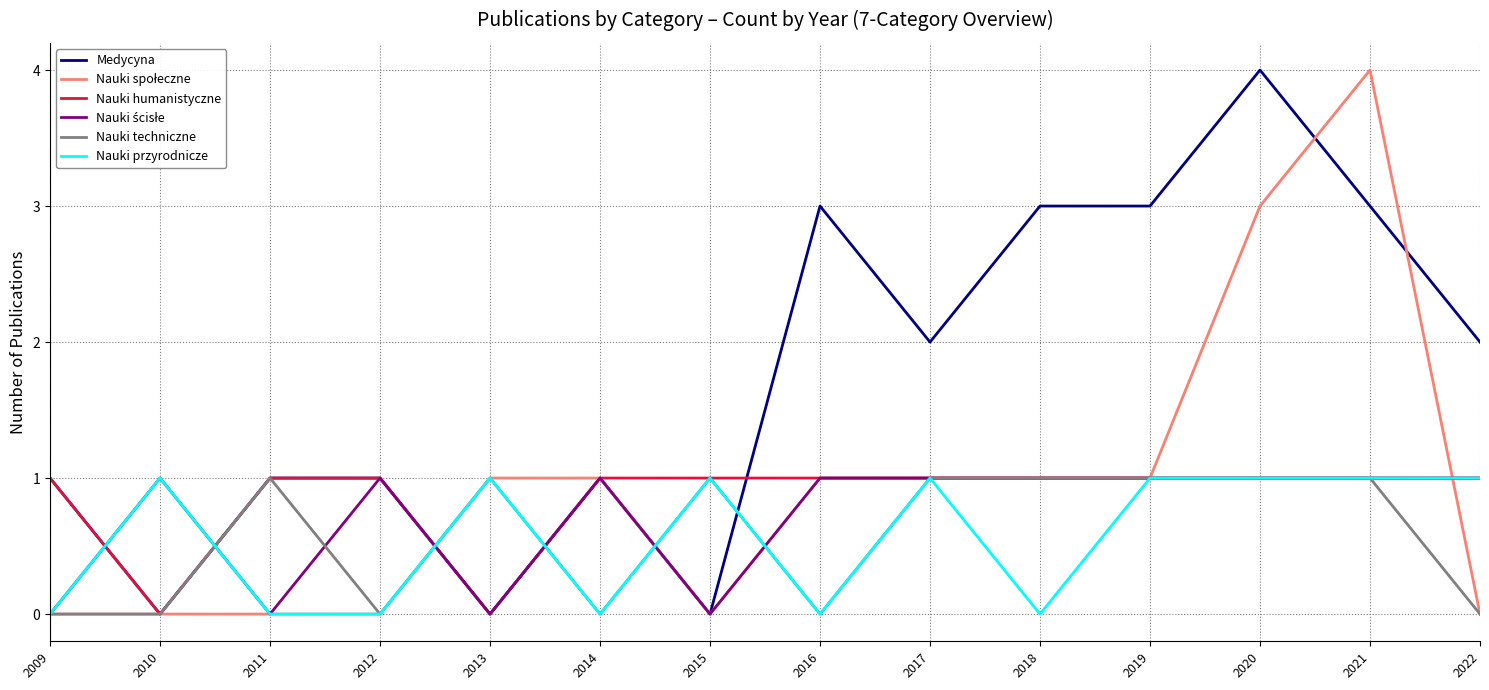

True or false: Nauki techniczne has a value of 1 at 2017.

True